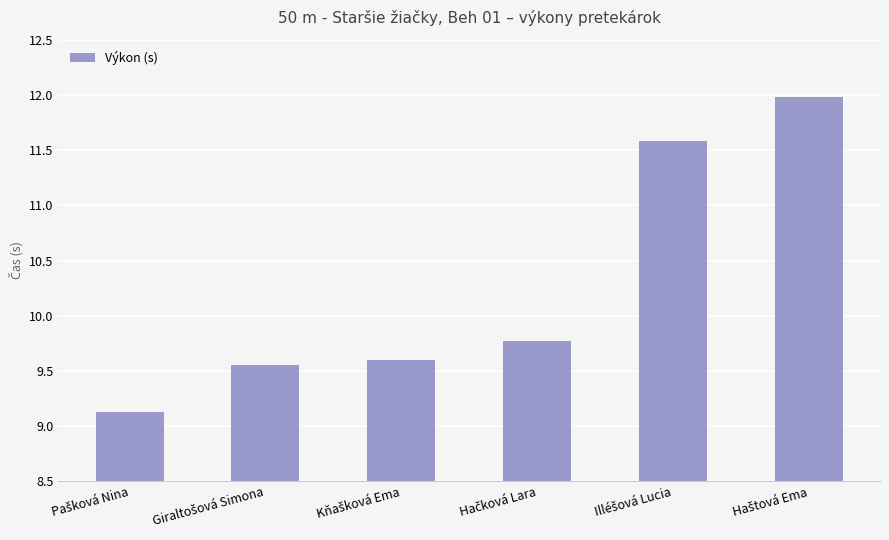

What is the minimum value shown in the chart?

9.1